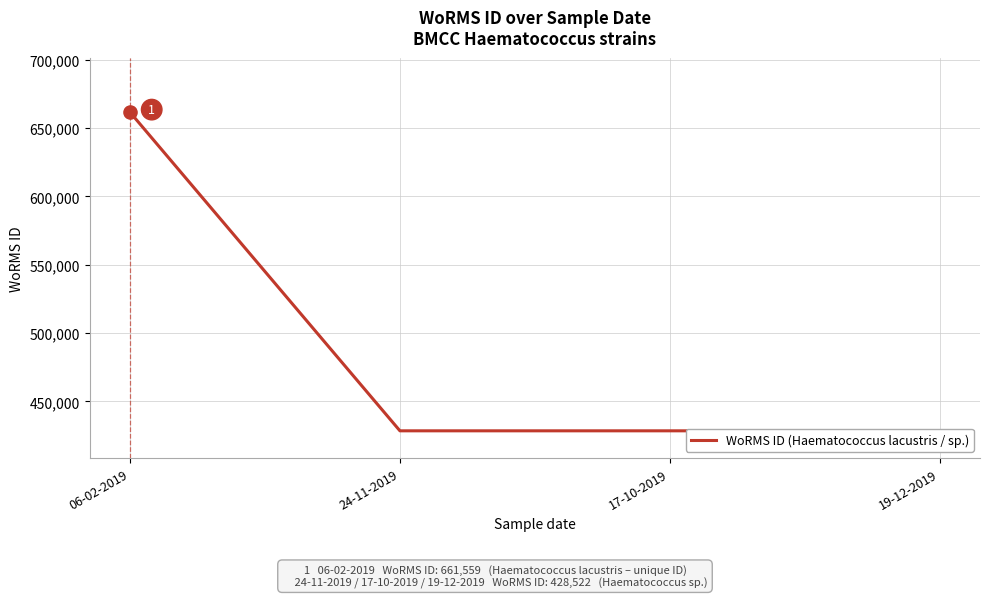

Which has a higher value, 24-11-2019 or 19-12-2019?

24-11-2019